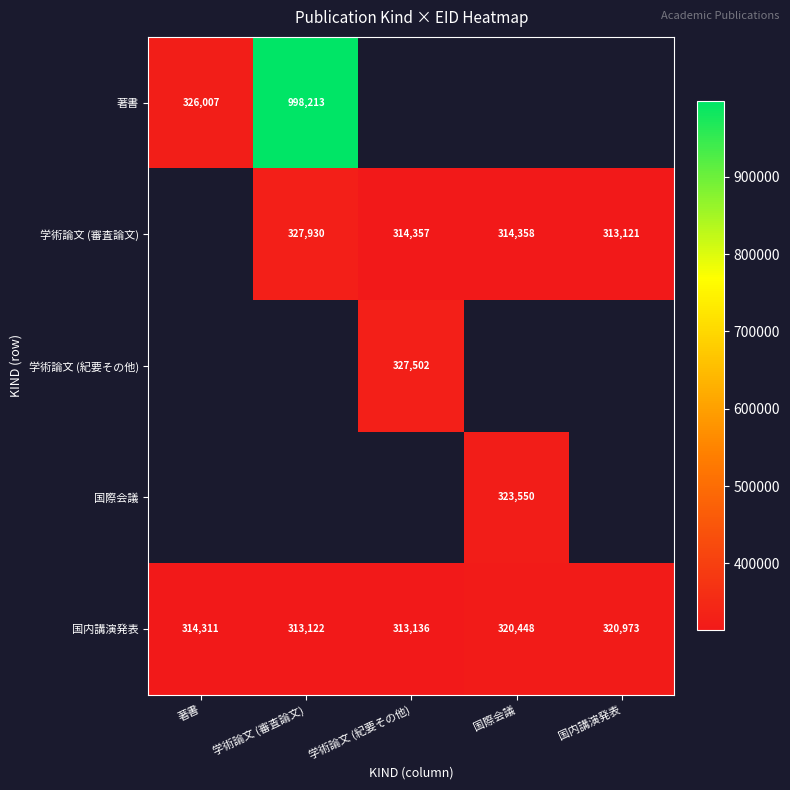

Rank the categories by 国内講演発表 value from highest to lowest.

国内講演発表, 国際会議, 著書, 学術論文 (紀要その他), 学術論文 (審査論文)